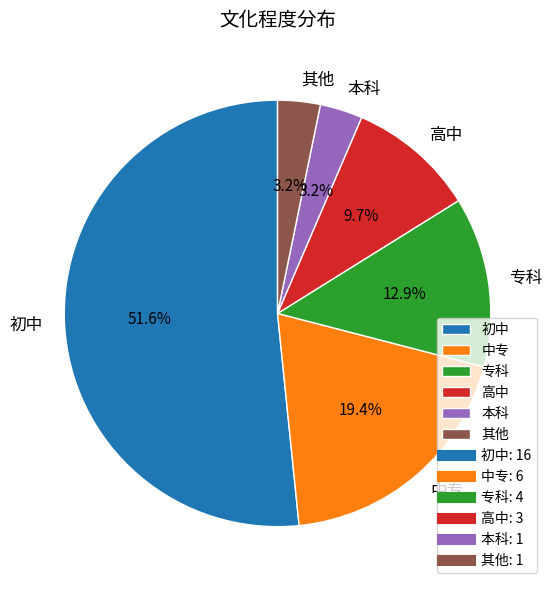

The 初中 slice represents 58% of the pie. True or false?

False